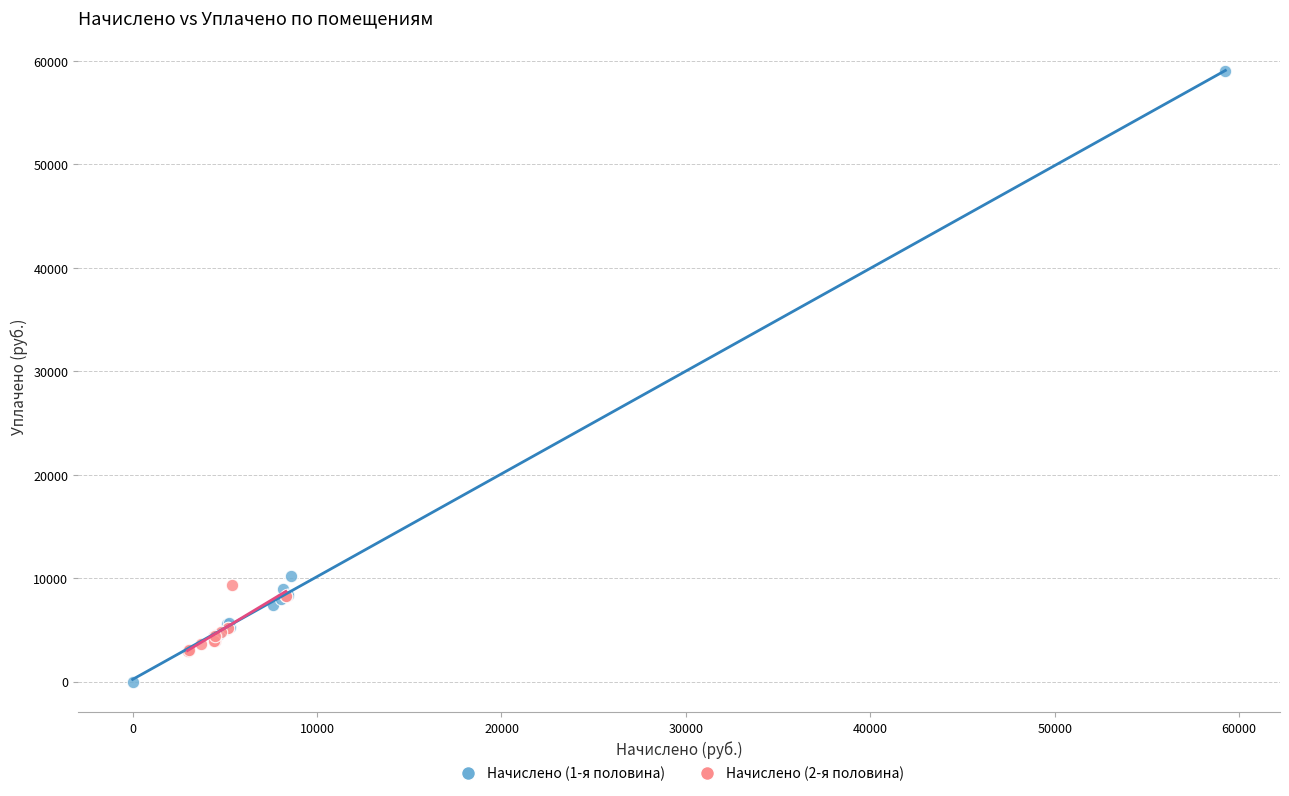

Which series has the largest Y range (max minus min)?

Начислено (1-я половина)